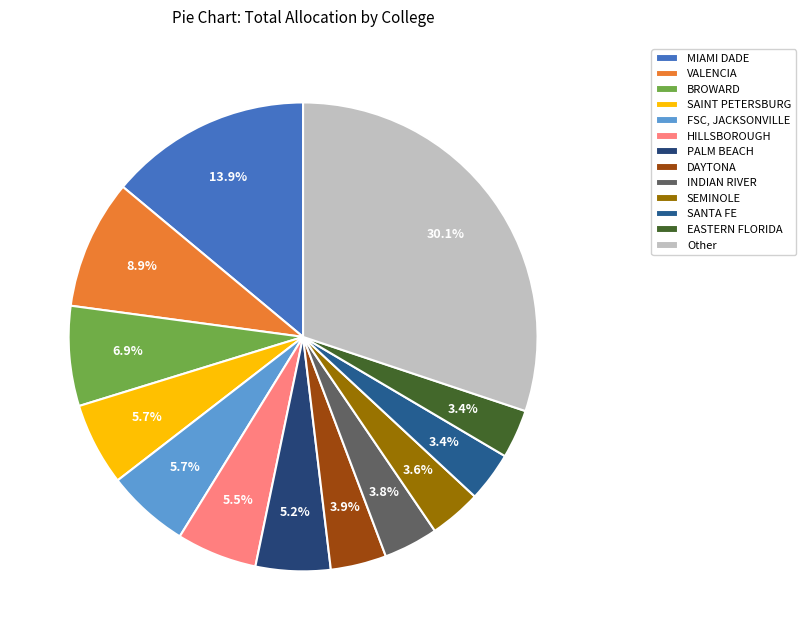

To the nearest percent, what is the average slice percentage?

8%